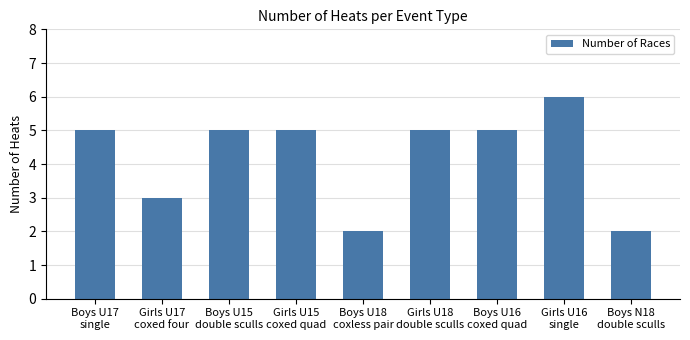

What is the label of the 6th bar from the right?

Girls U15
coxed quad